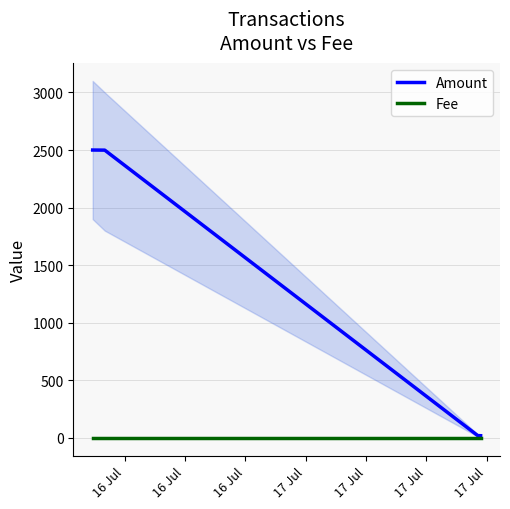

Is it true that Amount equals 5 at 16 Jul?

False